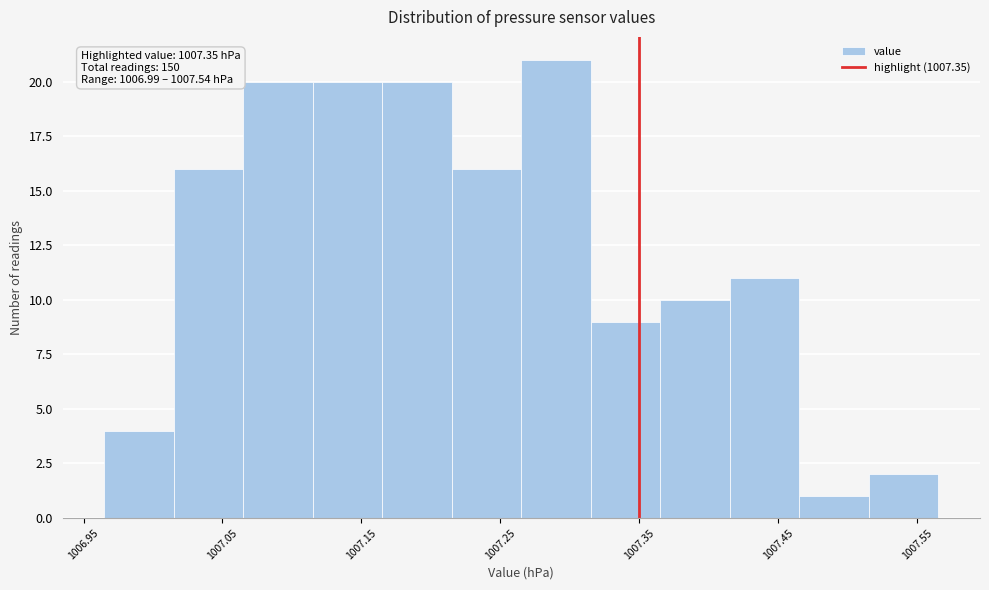

Over which range of the x-axis is the bar tallest?

1007.265 to 1007.315